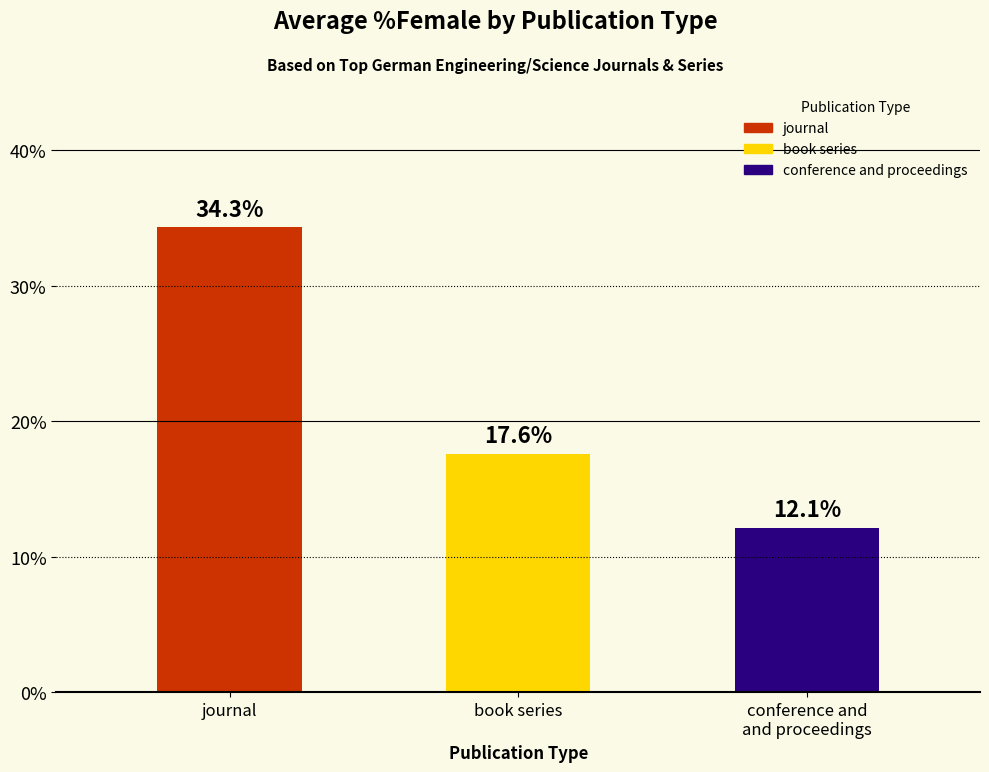

What is the value of the 3rd bar from the left?

12.1